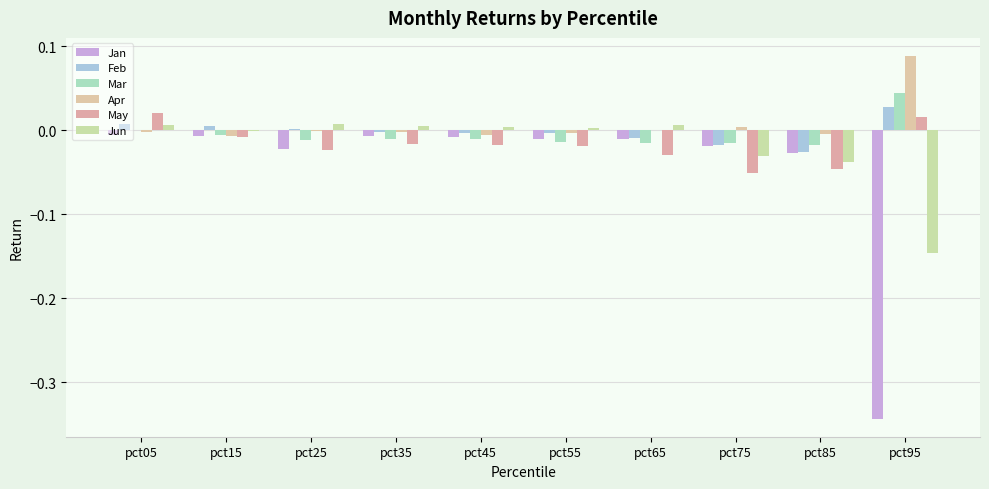

What is the maximum value shown in the chart?

0.1